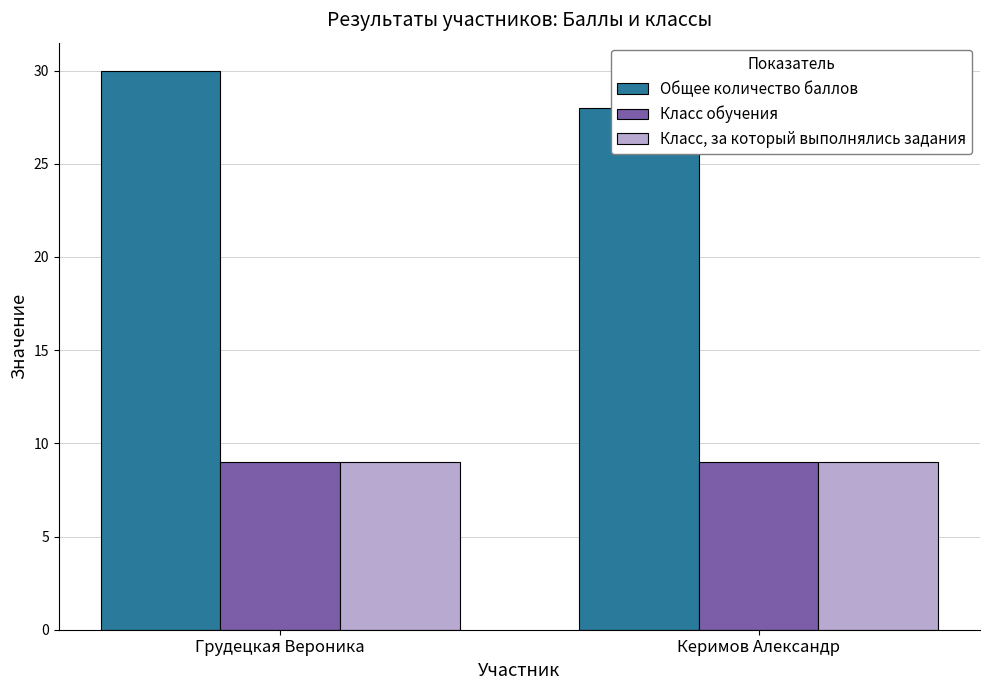

What is the average value of the Общее количество баллов series?

29